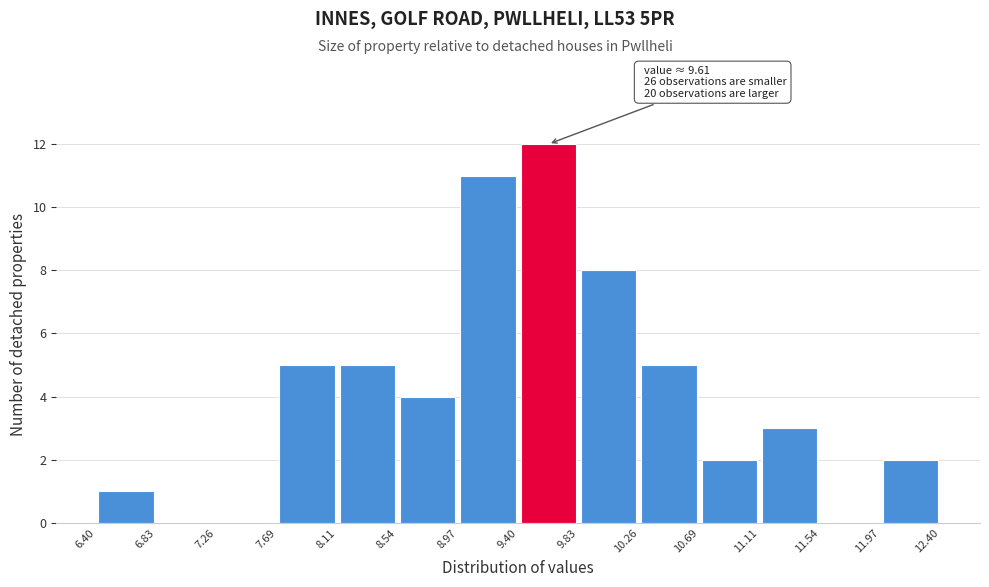

Over which range of the x-axis is the bar tallest?

9.40 to 9.83